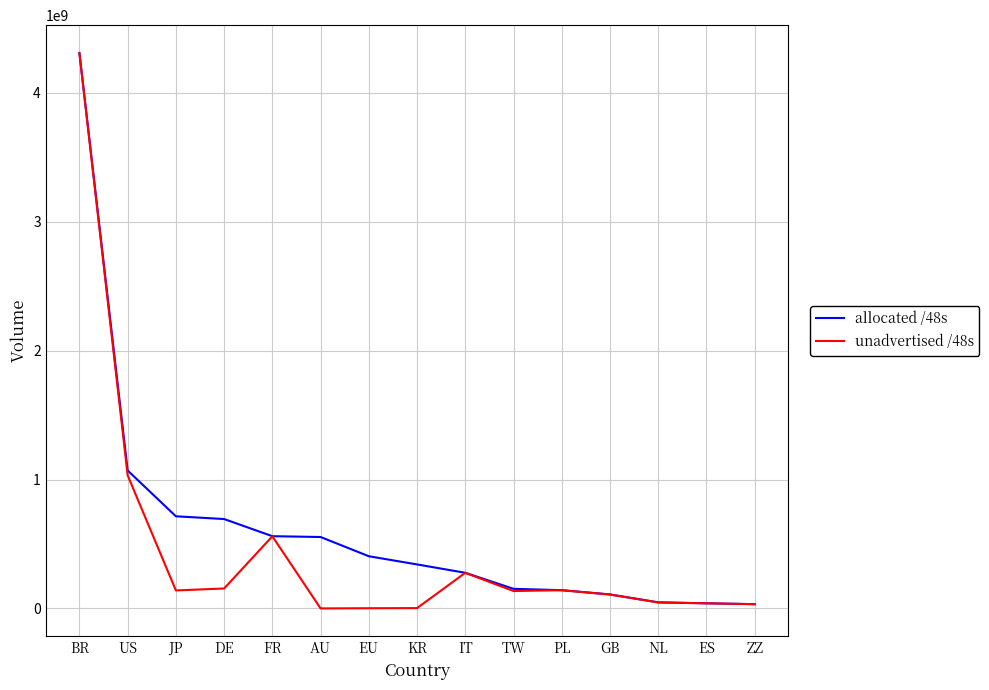

At which category is the sum across all series the highest?

BR